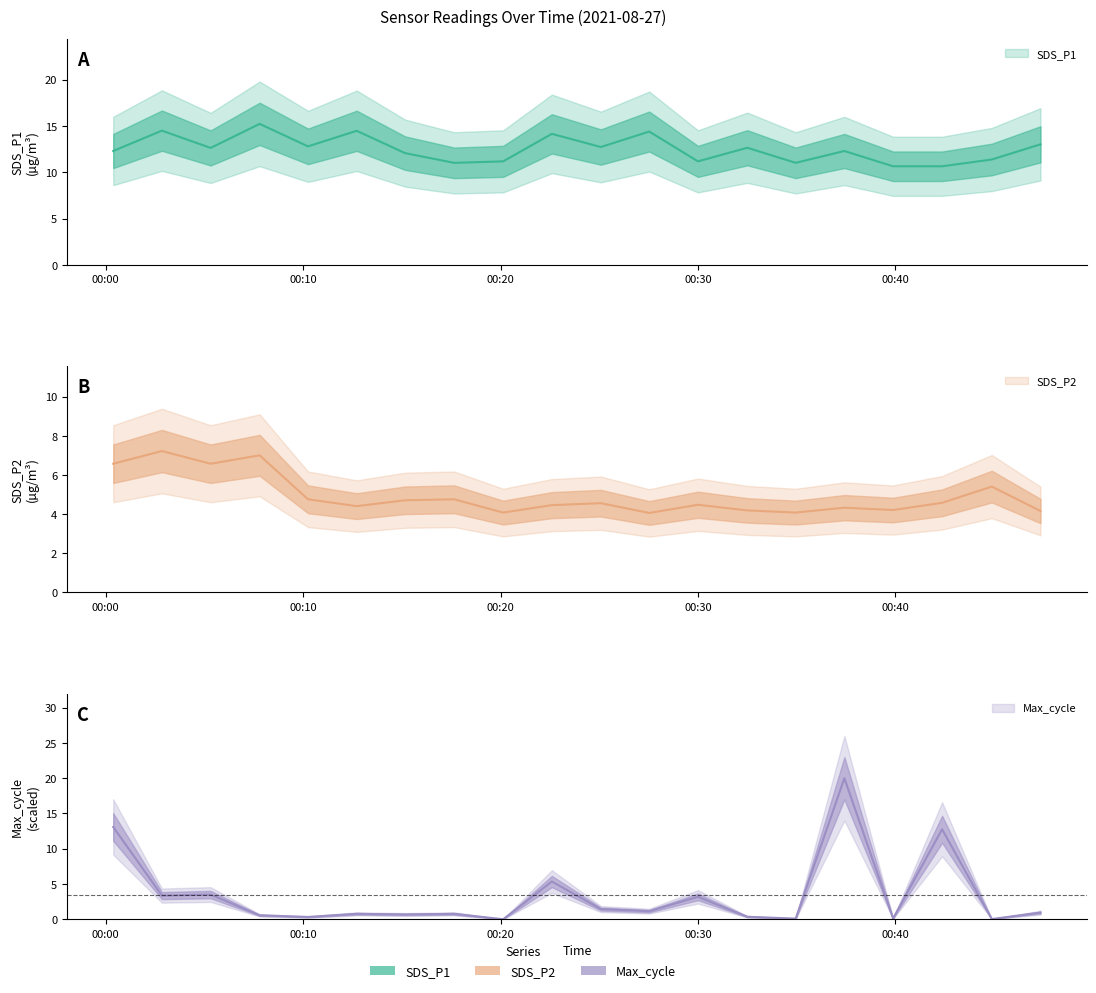

What is the sum of the SDS_P2 values at 2021/08/27 00:47:21 and 2021/08/27 00:27:32?

8.2